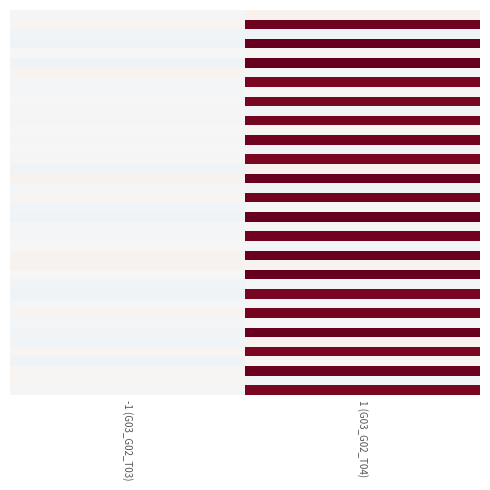

Between -1 (G03_G02_T03) and 1 (G03_G02_T04), which is larger?

1 (G03_G02_T04)